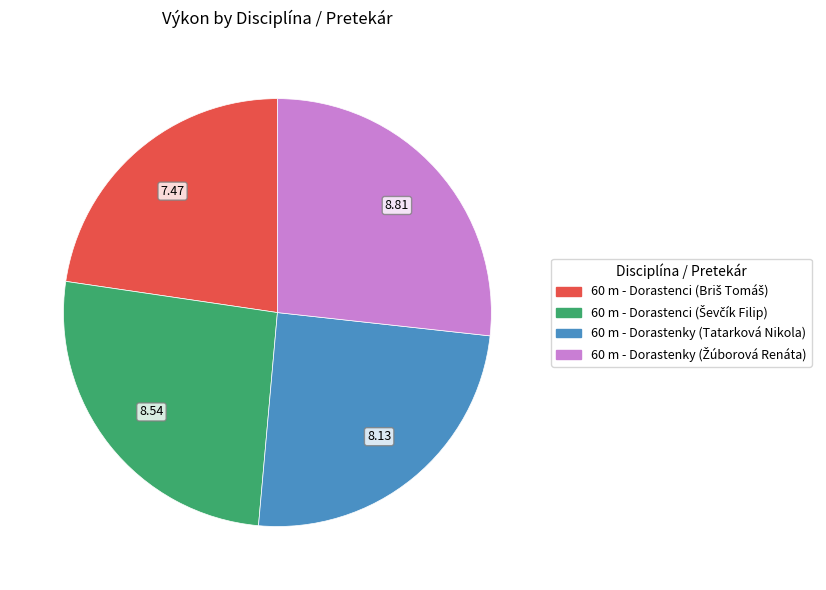

Is there any slice that represents more than half of the pie?

No